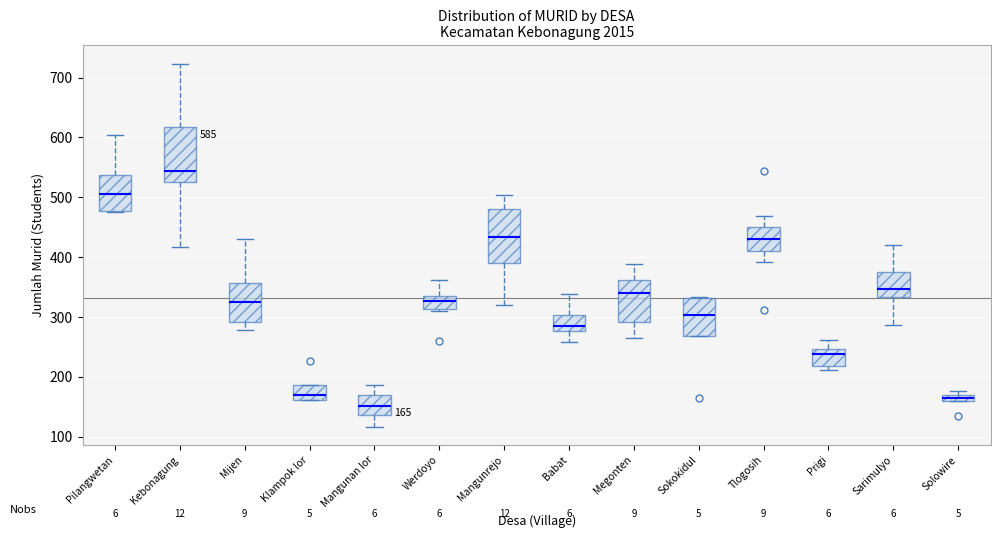

Which box has the lowest median line?

Mangunan lor